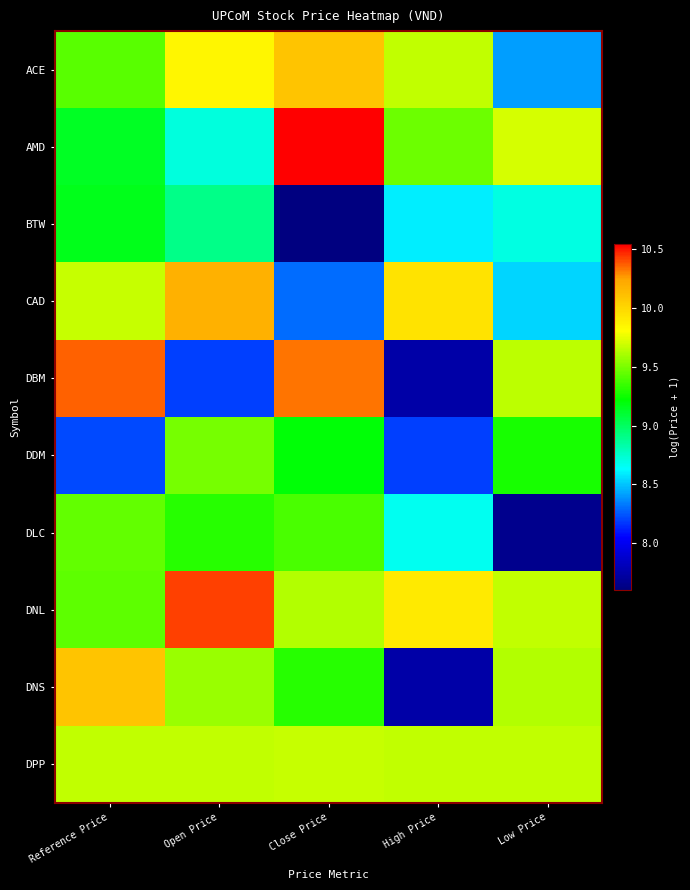

How many categories are shown in the chart?

5